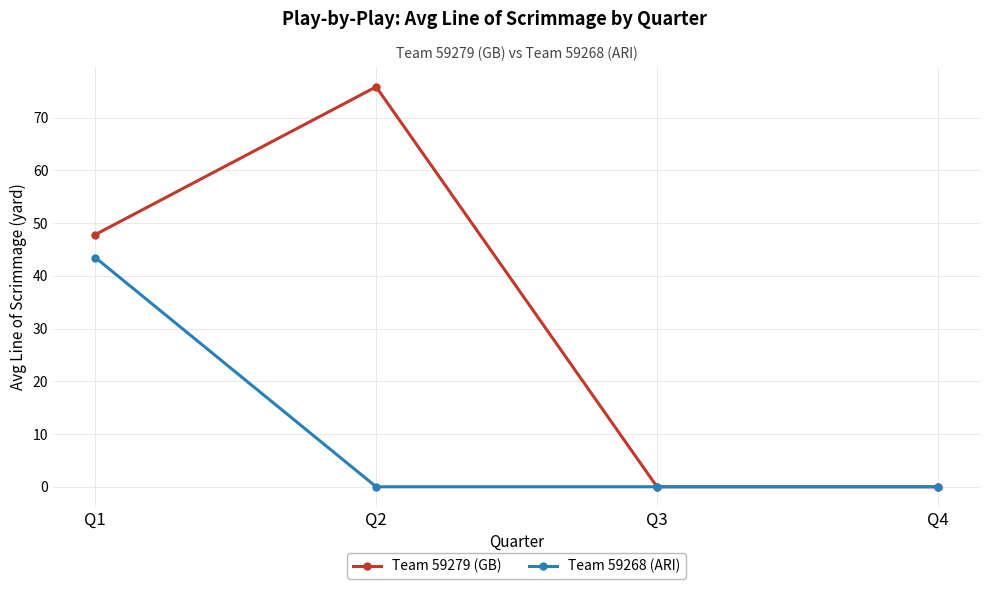

What is the difference between the maximum and minimum values in the Team 59268 (ARI) series?

43.5